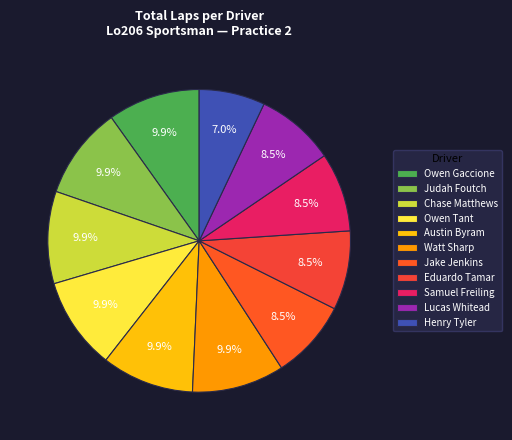

Which category has the smallest portion of the pie?

Henry Tyler